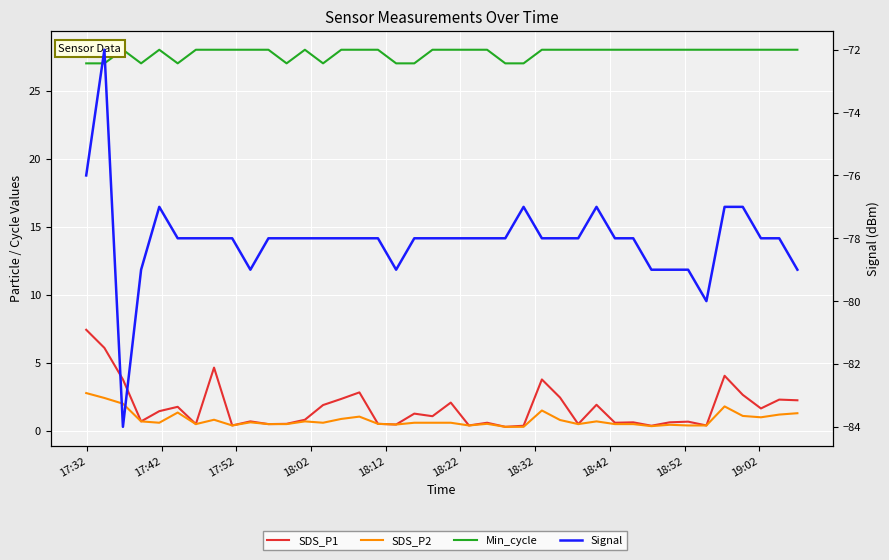

Which series has the largest total across all categories?

Min_cycle